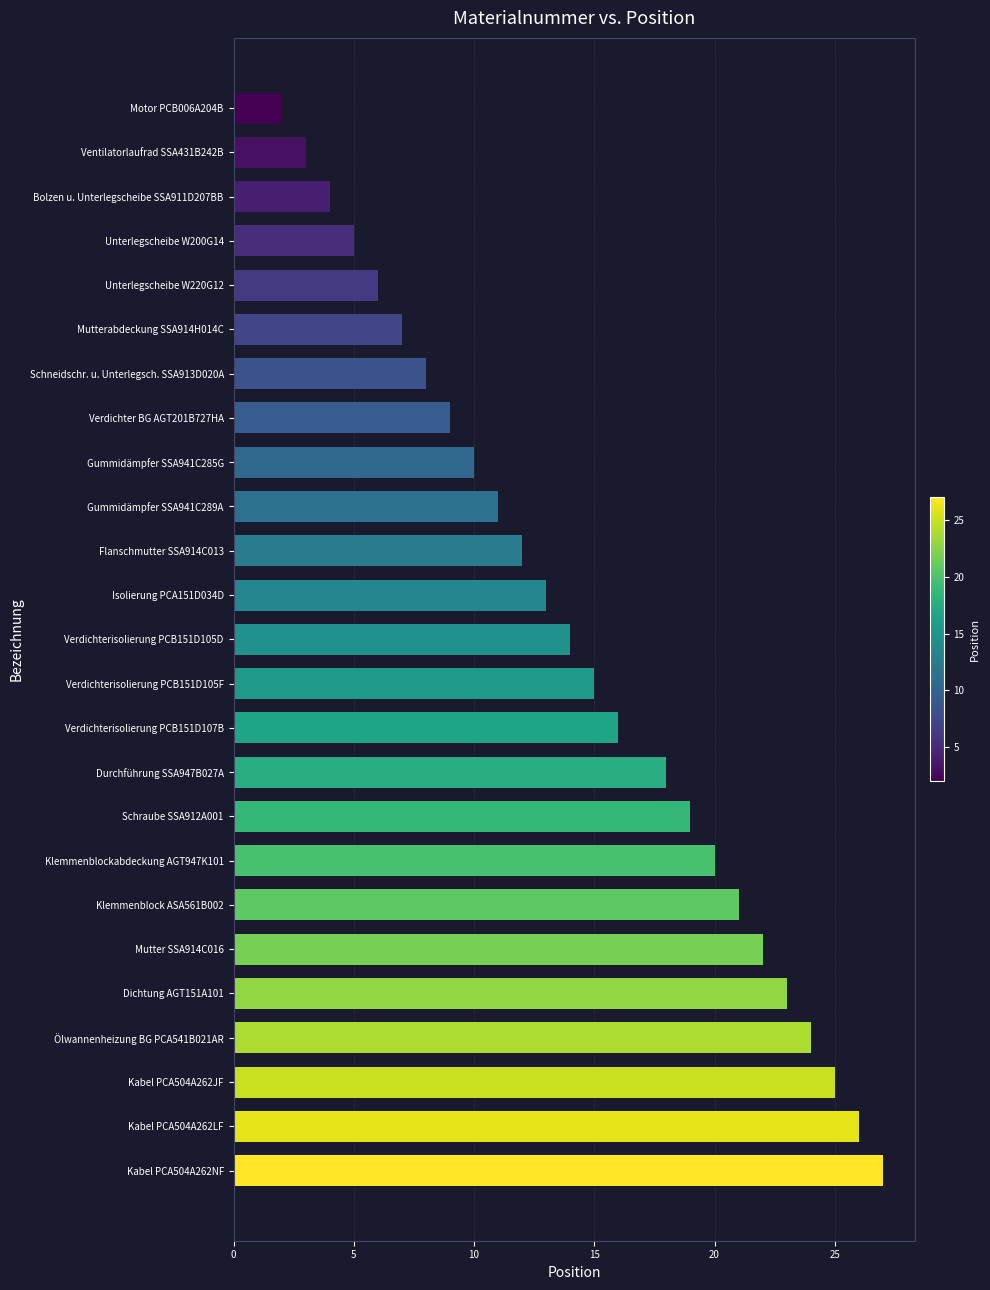

What is the average value?

14